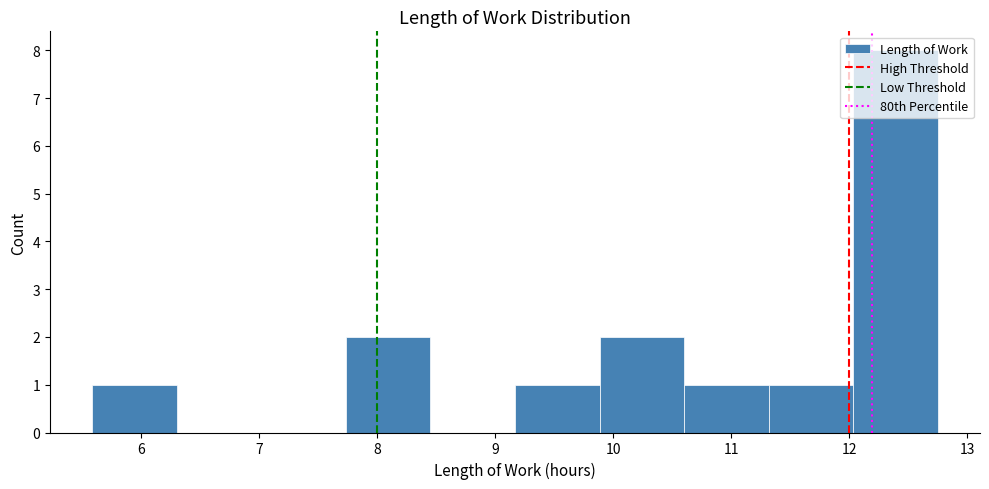

Over which range of the x-axis is the bar tallest?

12.0 to 12.8